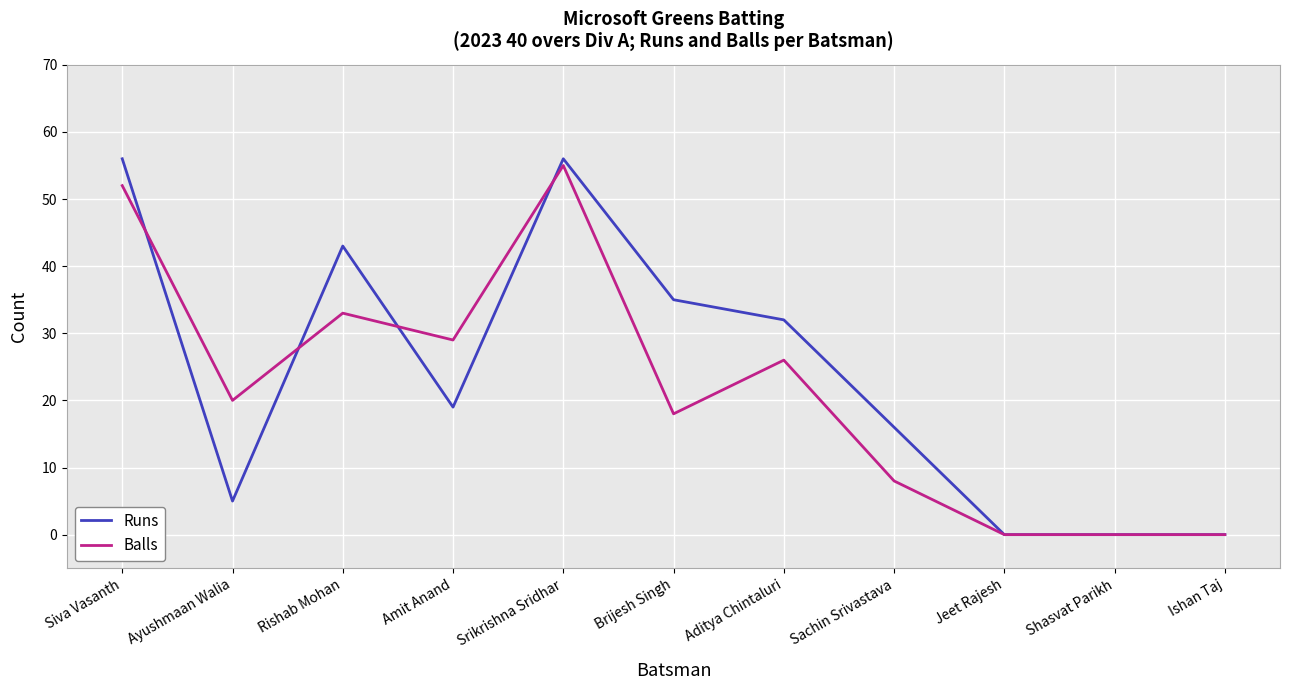

Which series changed the most between Ayushmaan Walia and Brijesh Singh?

Runs